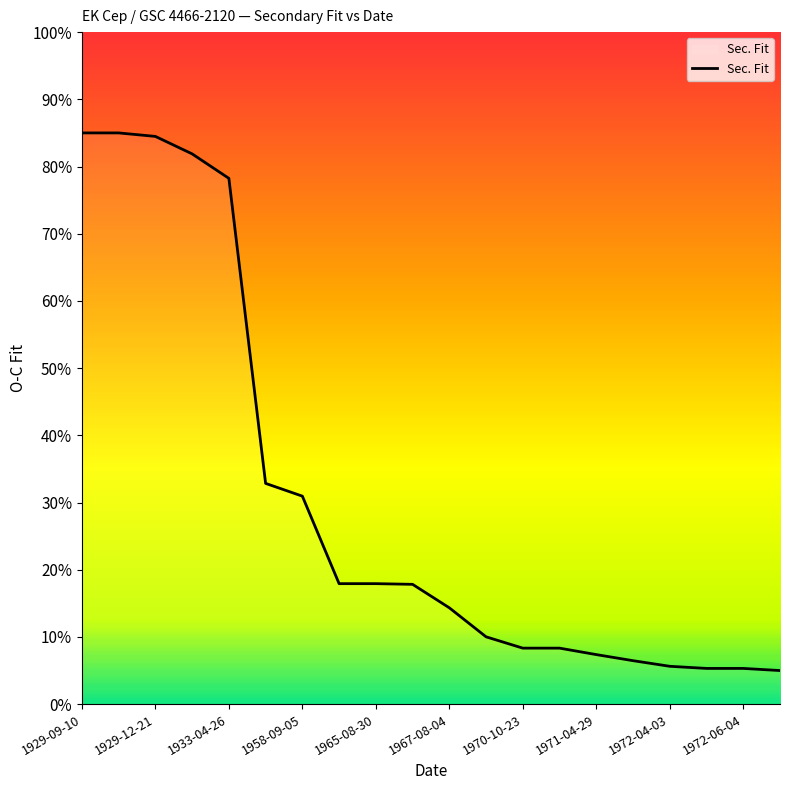

What is the average value?

0.3